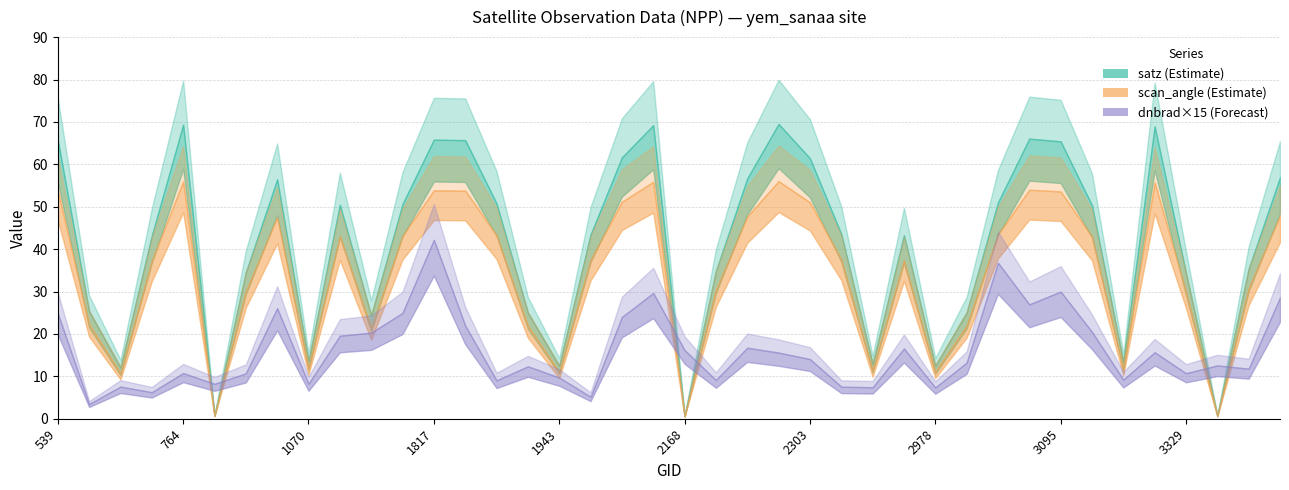

True or false: scan_angle and dnbrad intersect in this chart.

True